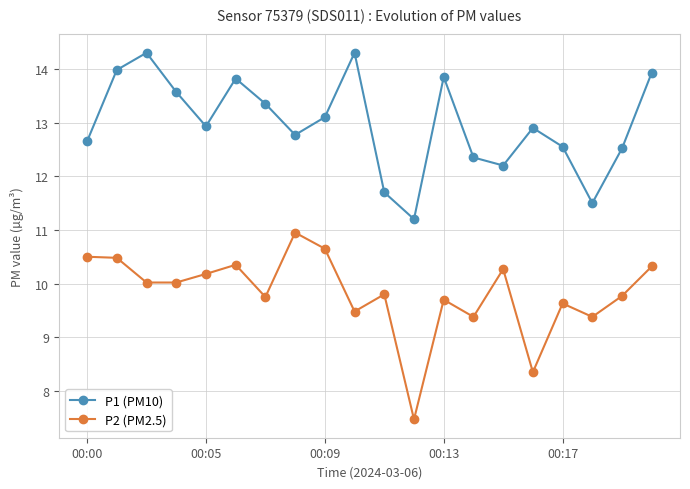

What is the highest value of the P1 (PM10) series?

14.3